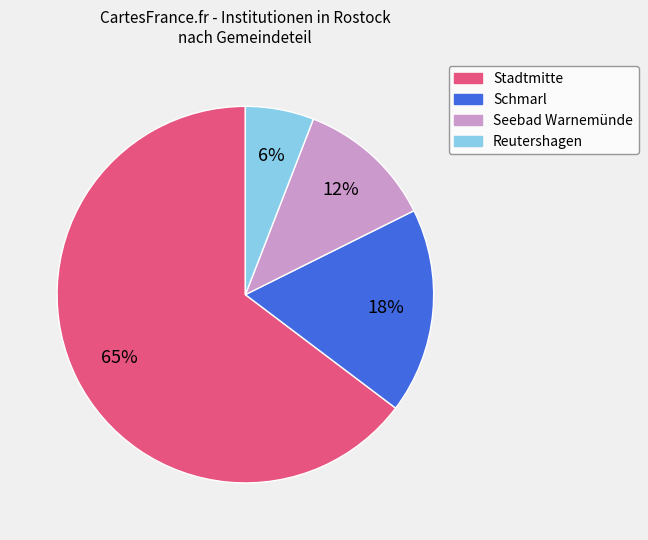

To the nearest percent, what percentage of the pie is Seebad Warnemünde?

12%